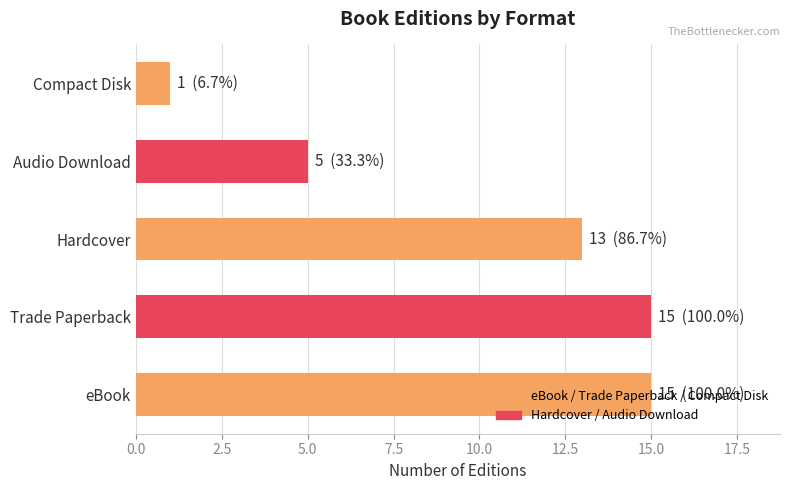

What is the approximate value at Trade Paperback?

15